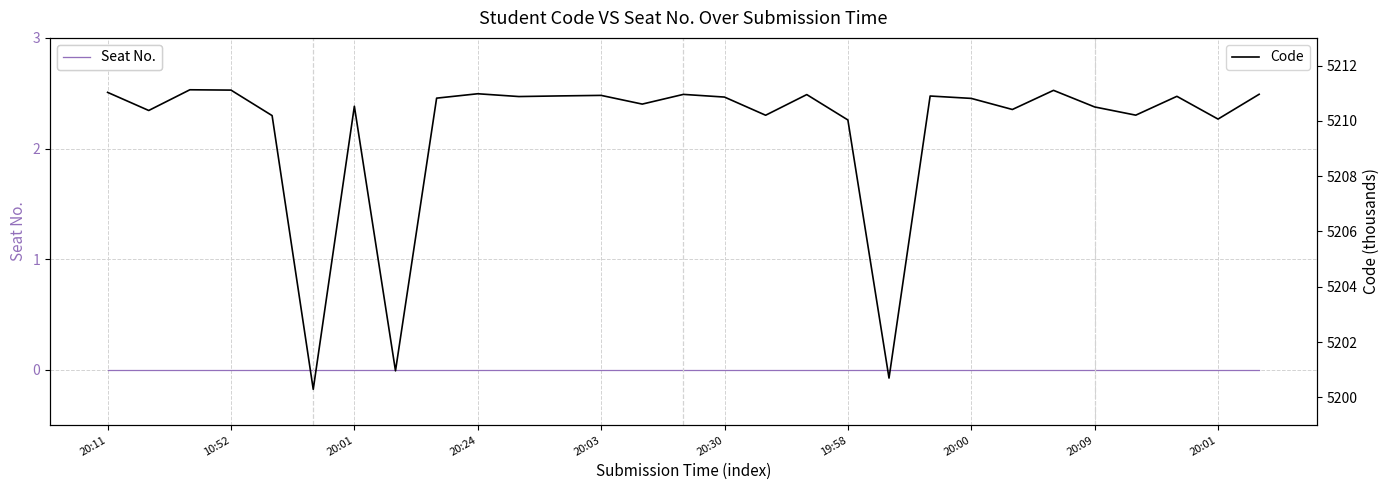

Which series has the widest spread of values?

Code